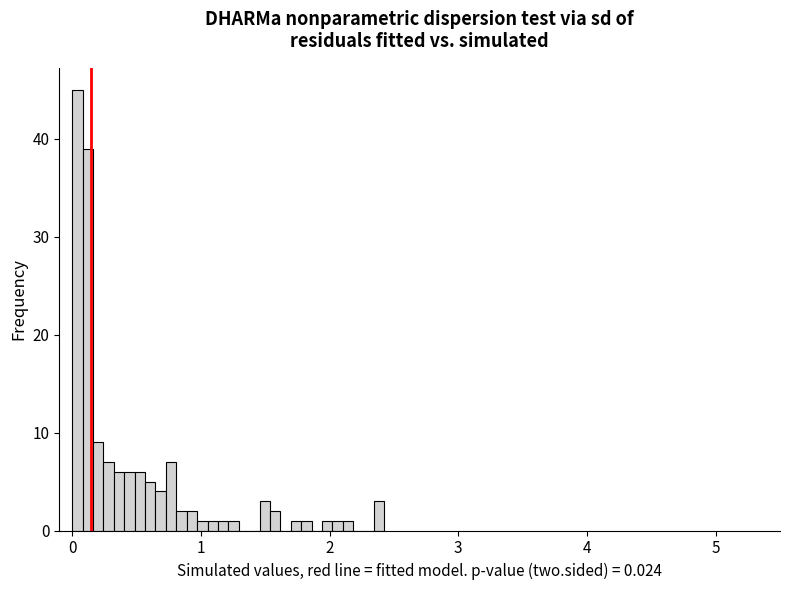

Around what value on the x-axis is the tallest bar? Give the approximate position of its centre, as read against the axis.

0.0